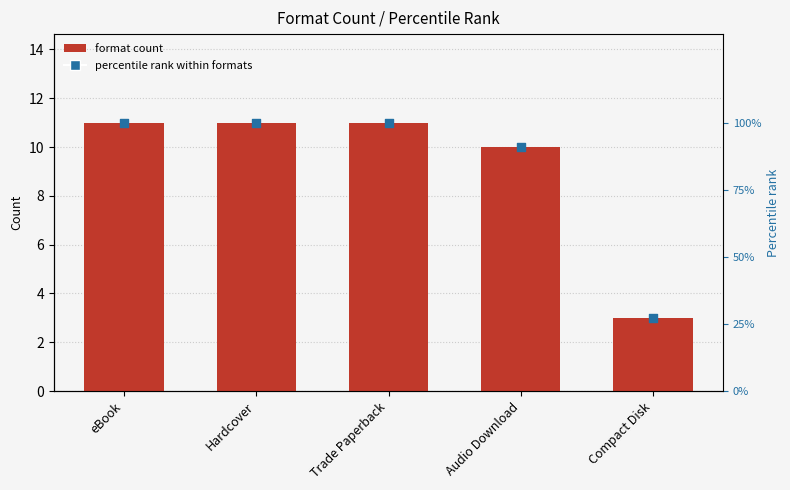

What are all the series names shown in the legend?

Format Count, Percentile rank